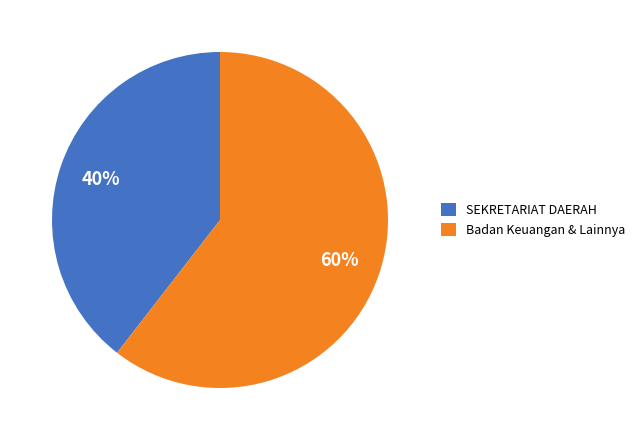

The Badan Keuangan & Lainnya slice represents 60% of the pie. True or false?

True